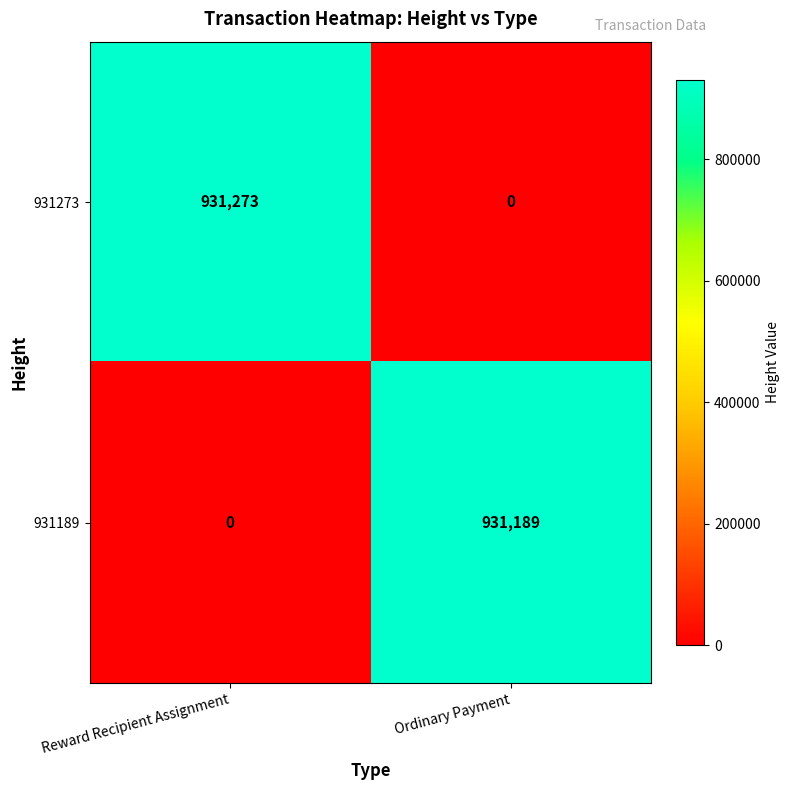

Which category has the highest value across all series?

Reward Recipient Assignment